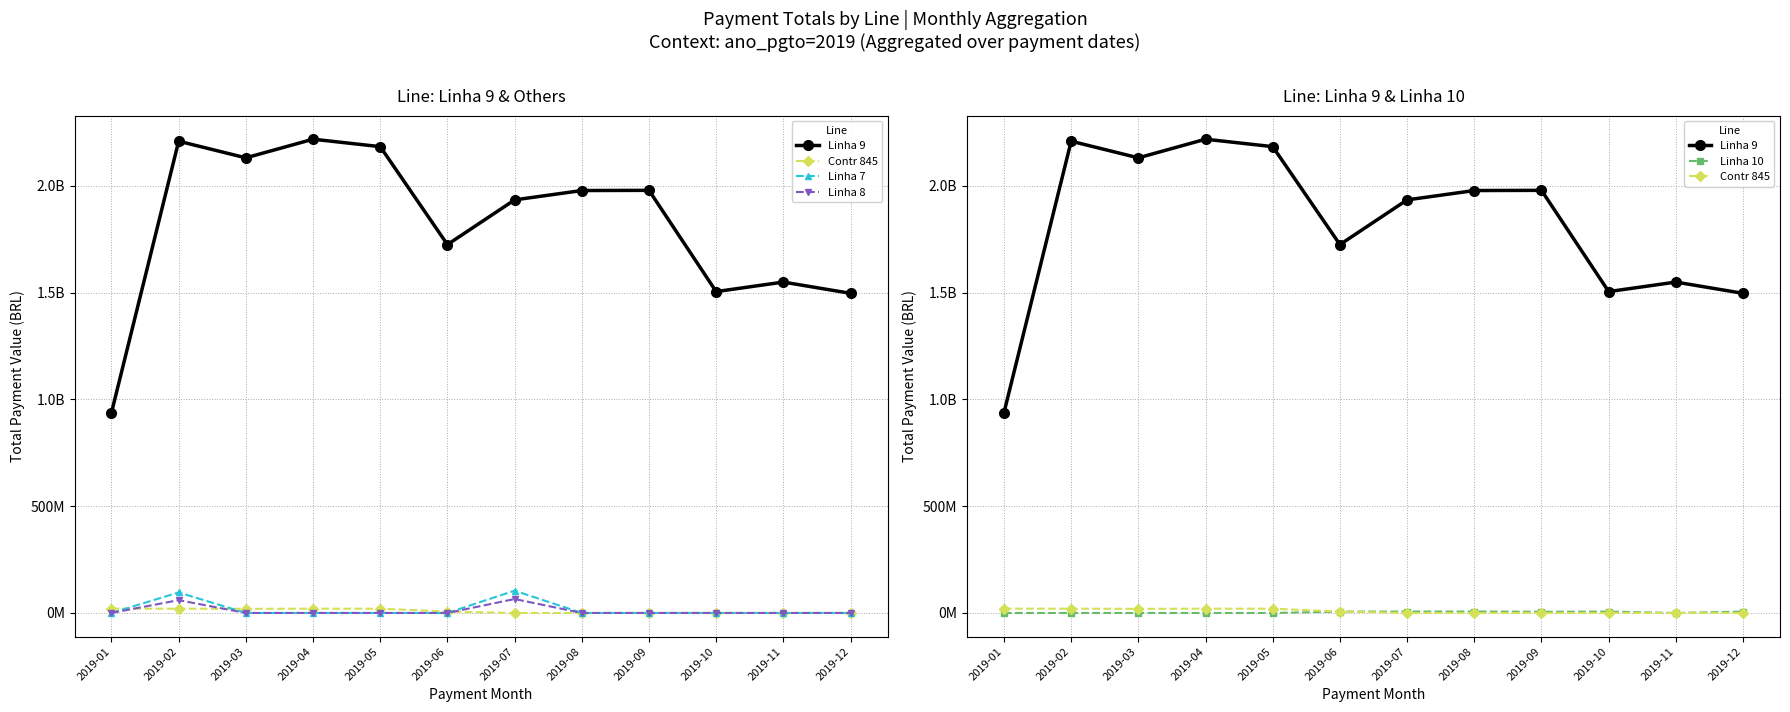

What is the difference between the highest and lowest values at 2019-03?

2131379171.8